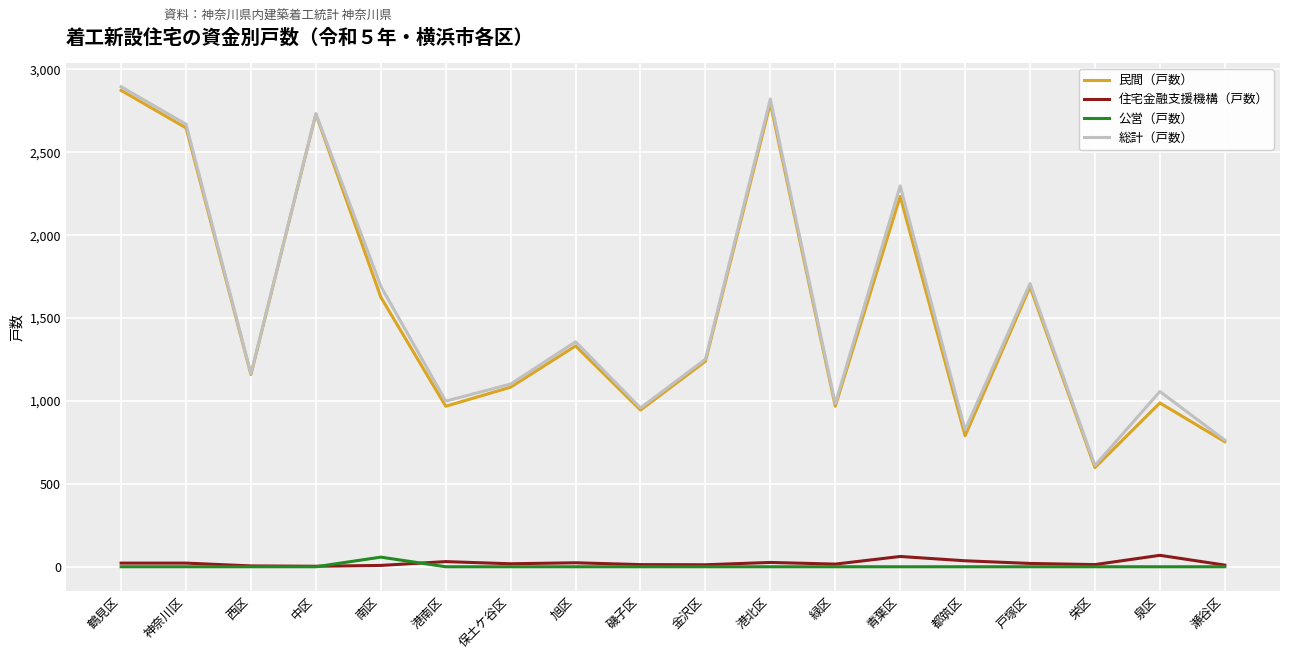

What position from the left is 鶴見区?

1